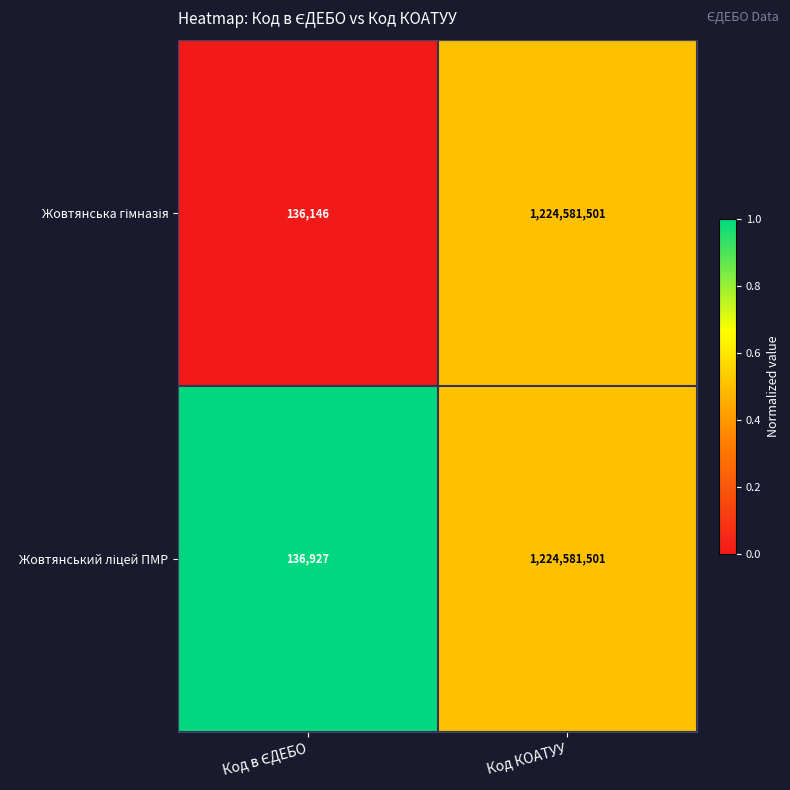

What is the total value across all series at Код КОАТУУ?

2449163002